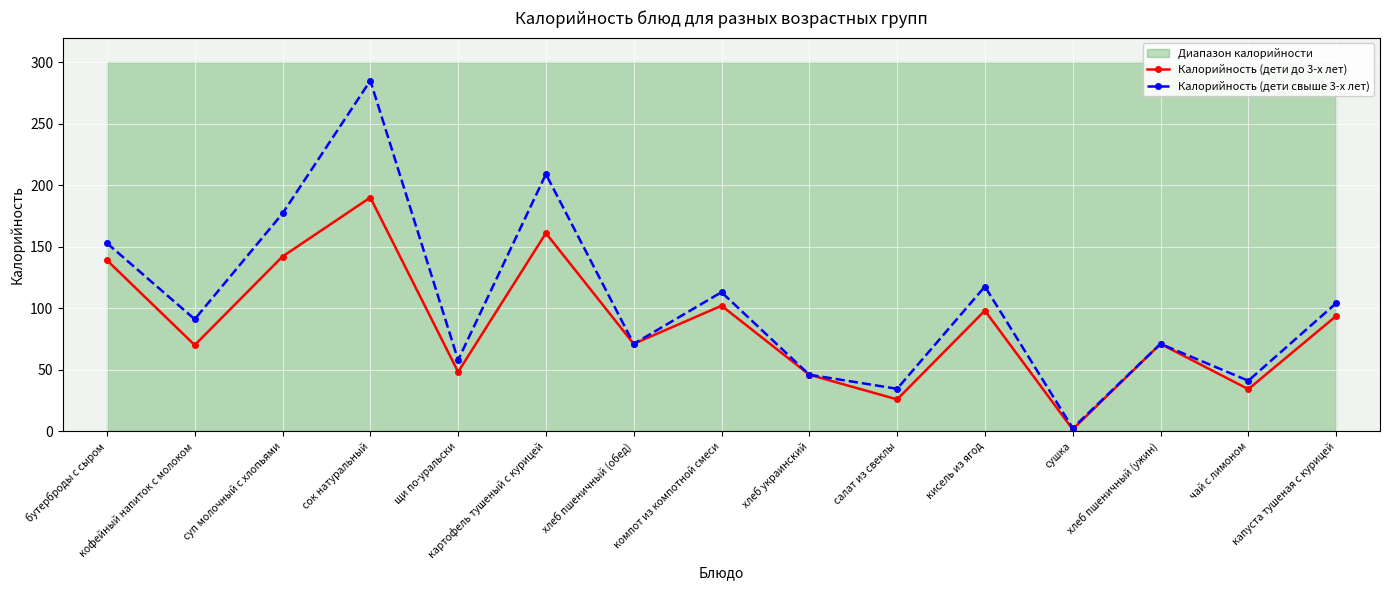

List the series in order of their overall mean, highest first.

Калорийность (дети свыше 3-х лет), Калорийность (дети до 3-х лет)